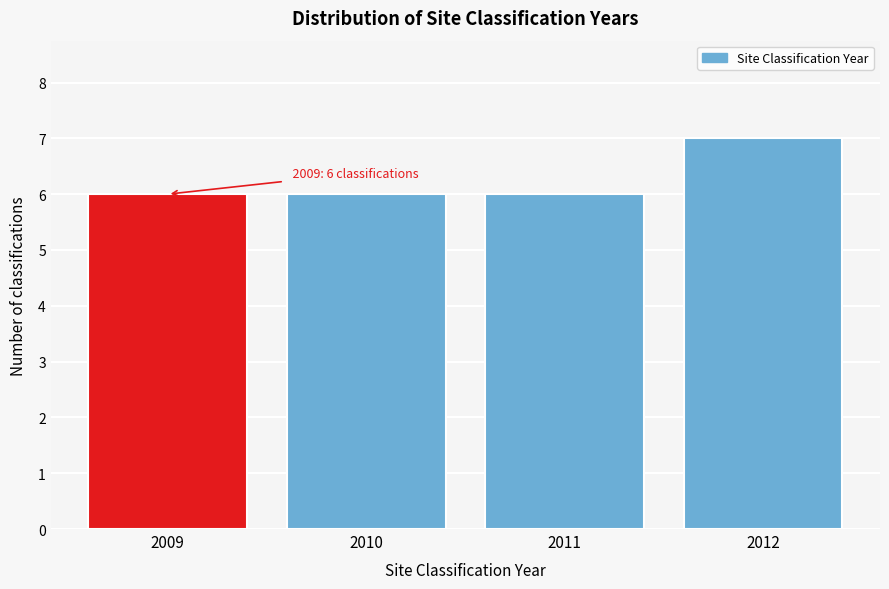

Reading left to right, list all the values displayed in this chart.

2009=6	2010=6	2011=6	2012=7